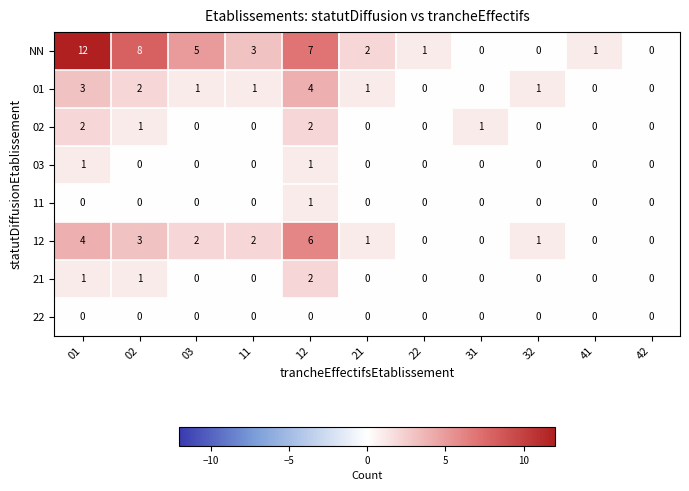

Between 02 and 03, which series saw the biggest shift?

NN